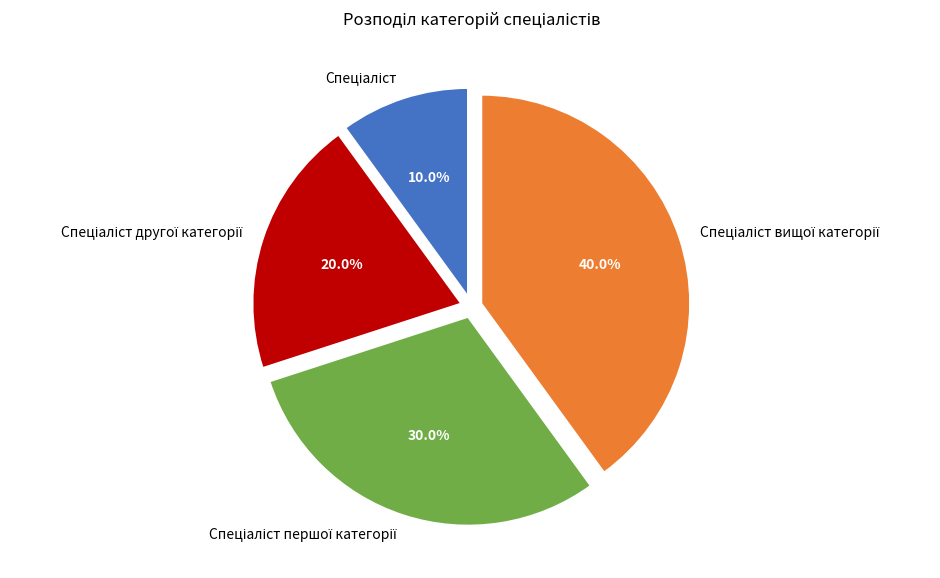

Is there any slice that represents more than half of the pie?

No